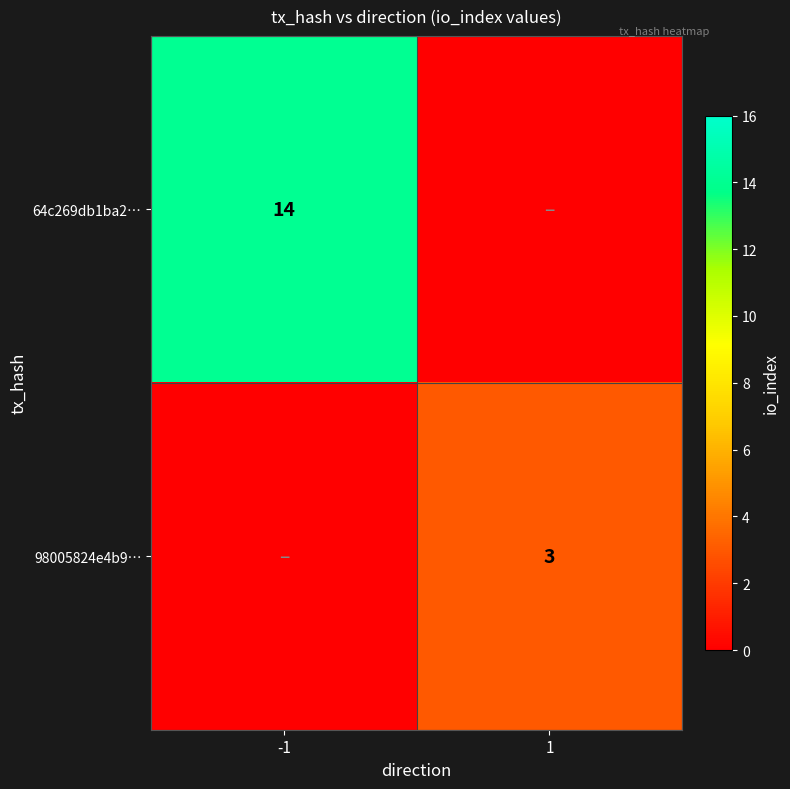

The 64c269db1ba2… series shows 22 at -1. True or false?

False